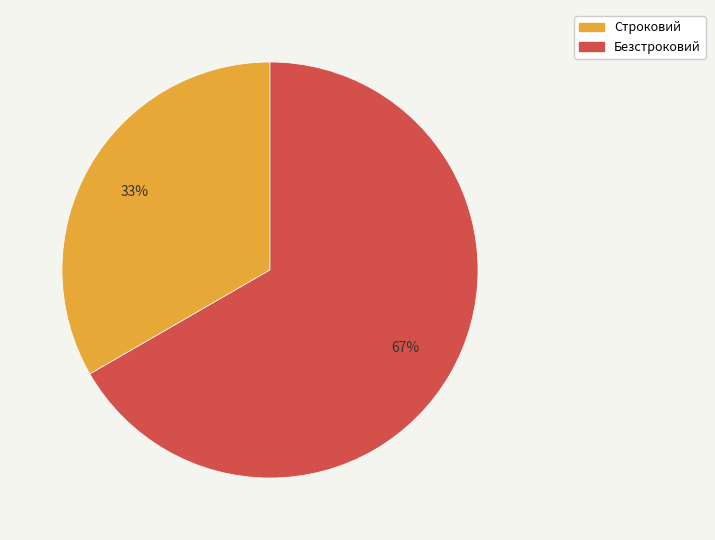

Combined, do Безстроковий and Строковий account for over 50%?

Yes